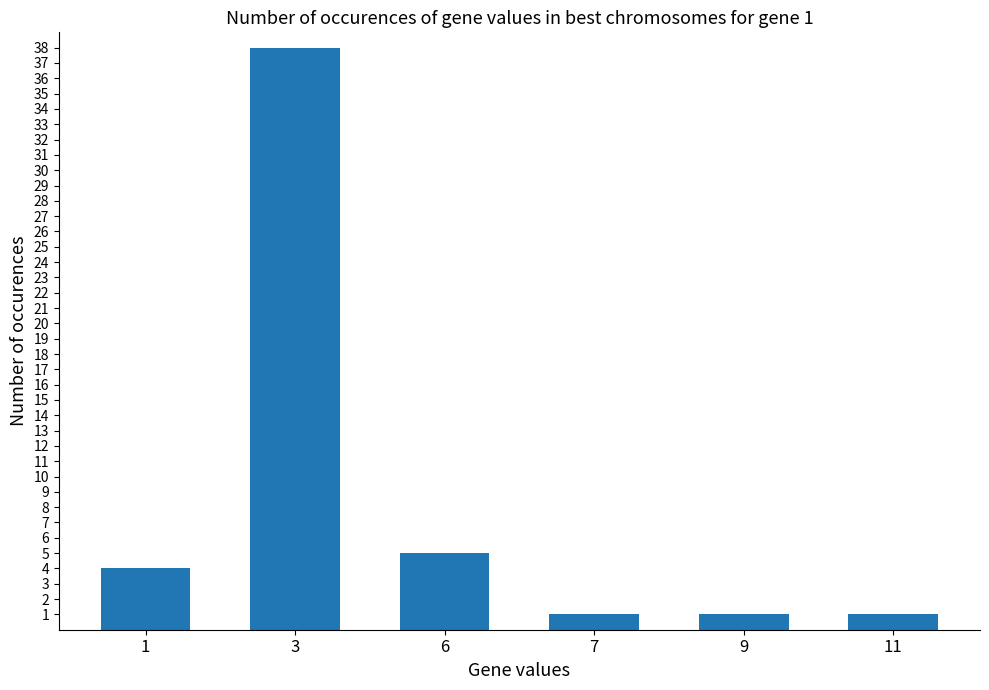

What is the difference between the values at 6 and 9?

4